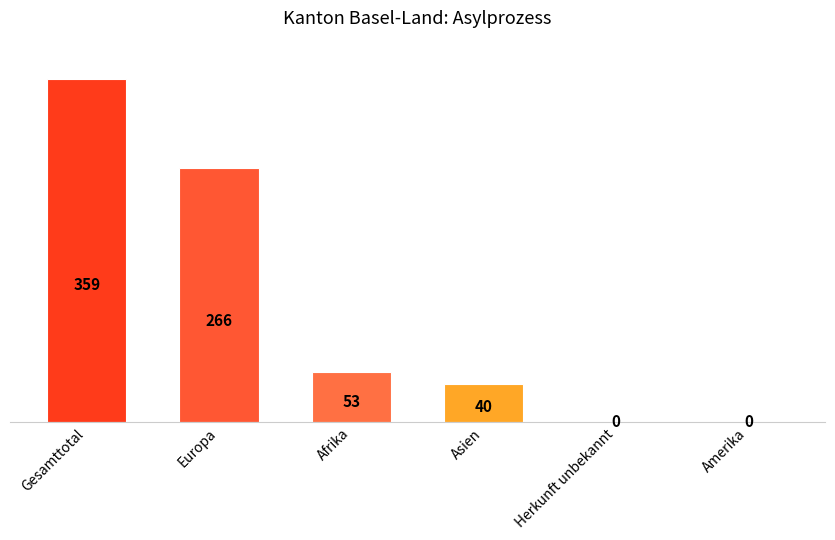

What is the greatest value displayed?

359